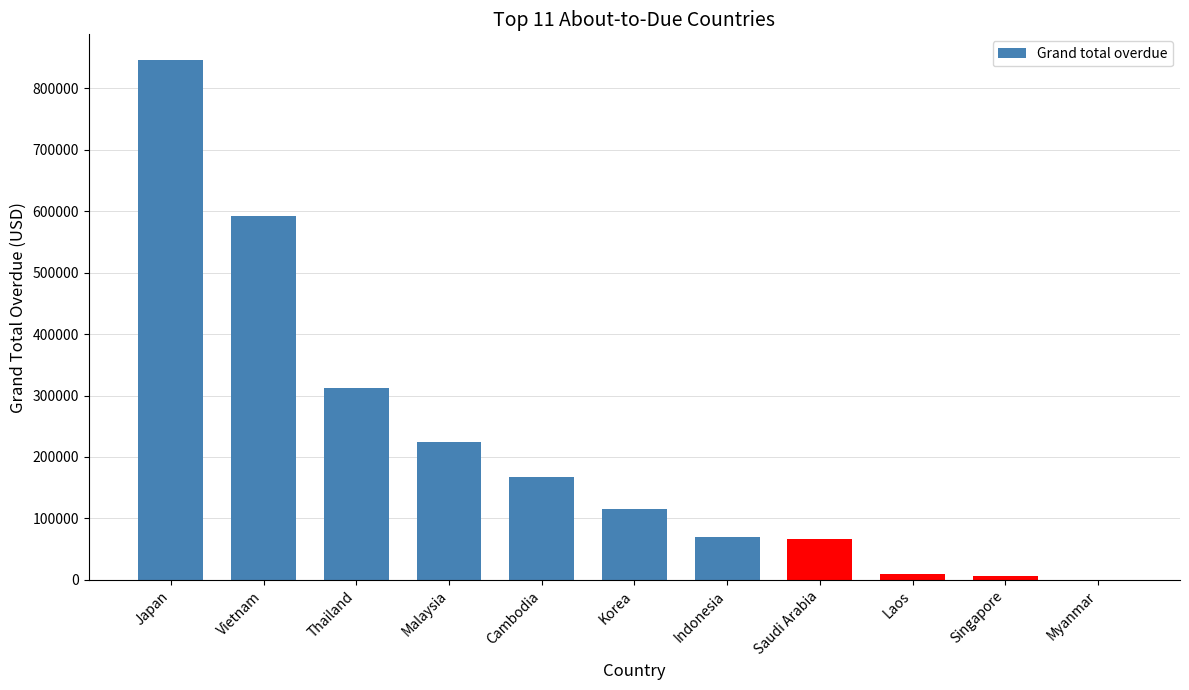

The chart shows a value of 0.0 at Myanmar. True or false?

True